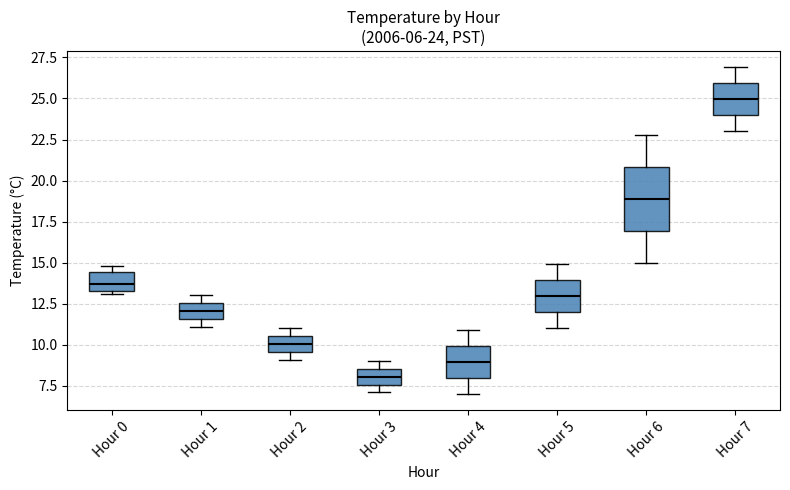

Which box's median line is the lowest?

Hour 3